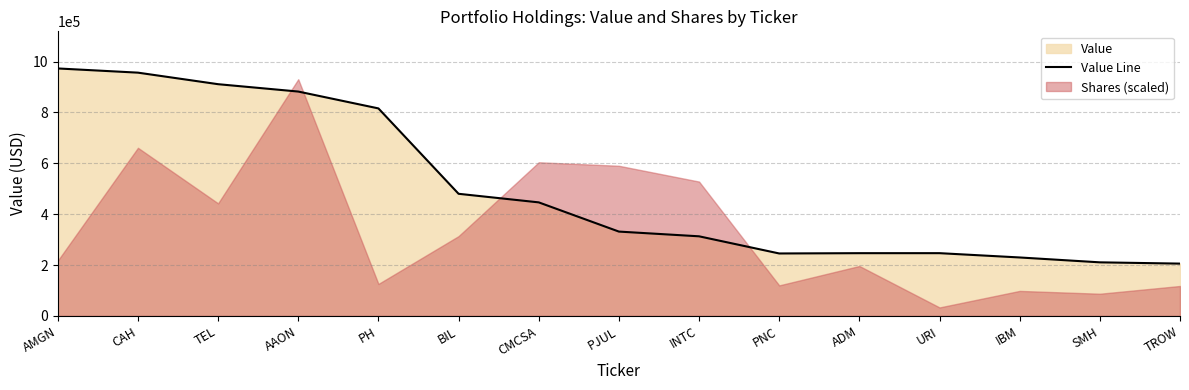

What is the change in value from AAON to SMH?

-671682